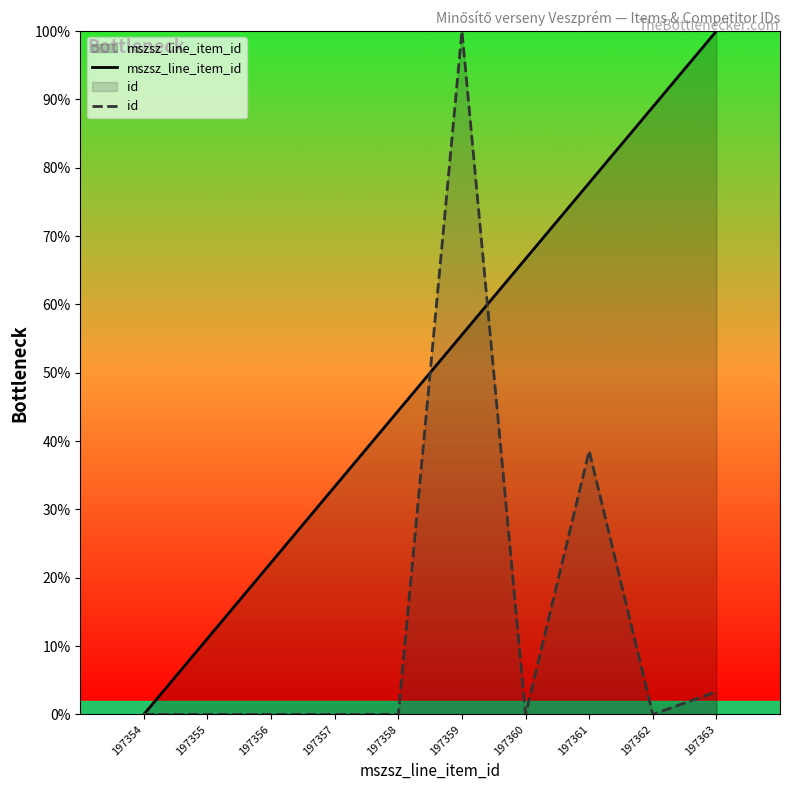

What is the value of the mszsz_line_item_id point at the 7th from the left?

66.7